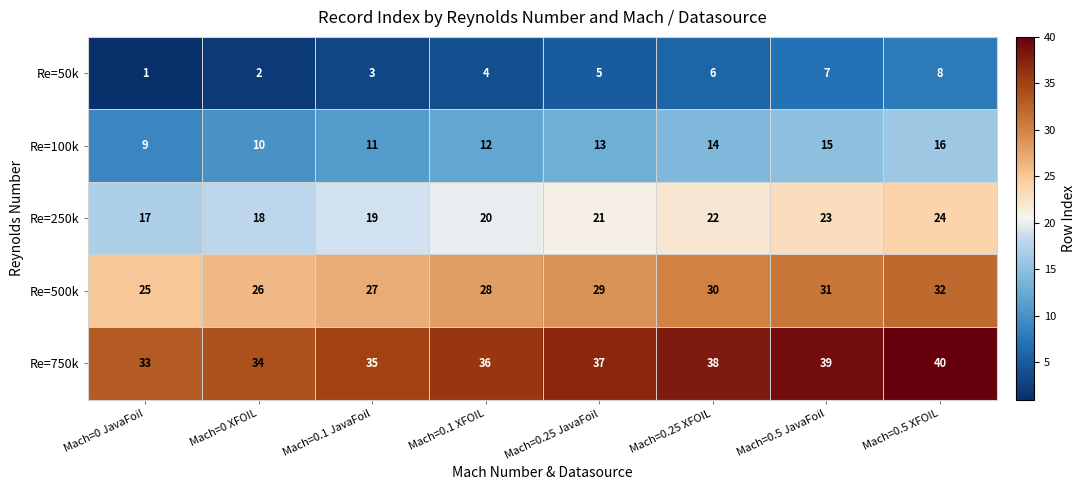

Which series has the largest total across all categories?

Re=750k